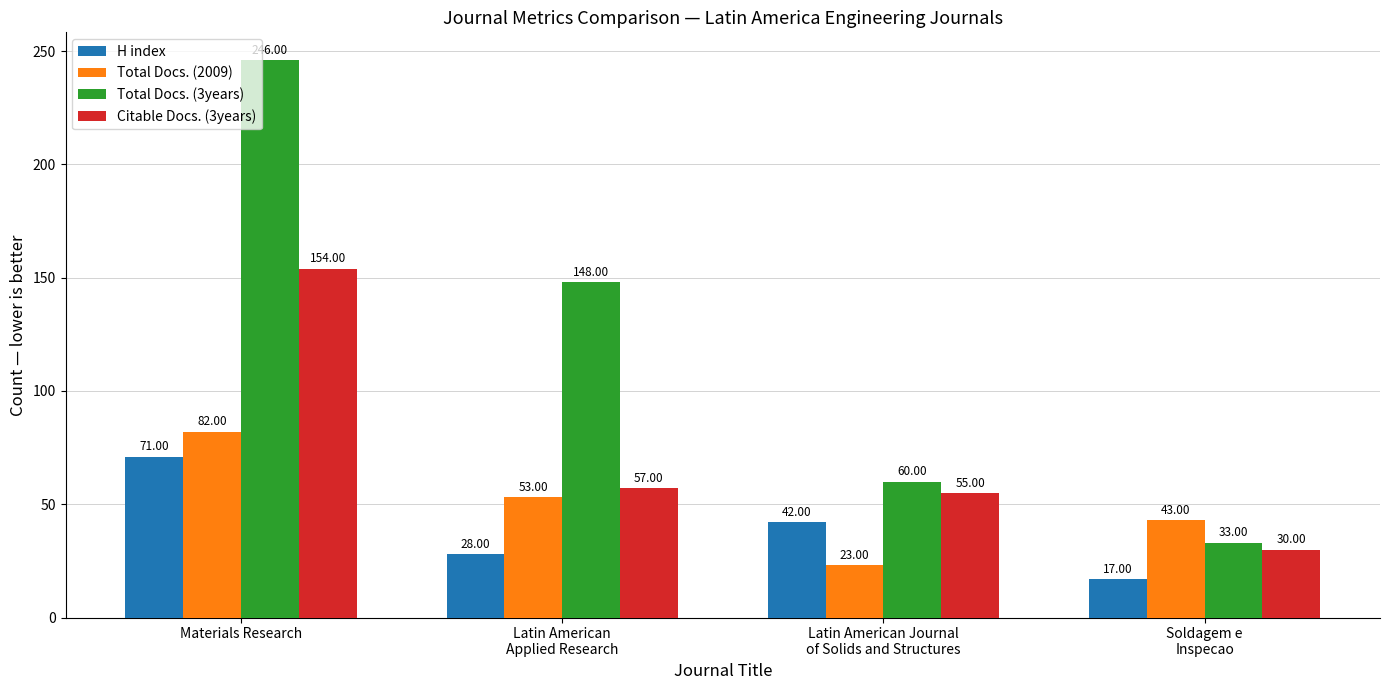

True or false: Citable Docs. (3years) has a value of 154 at Materials Research.

True